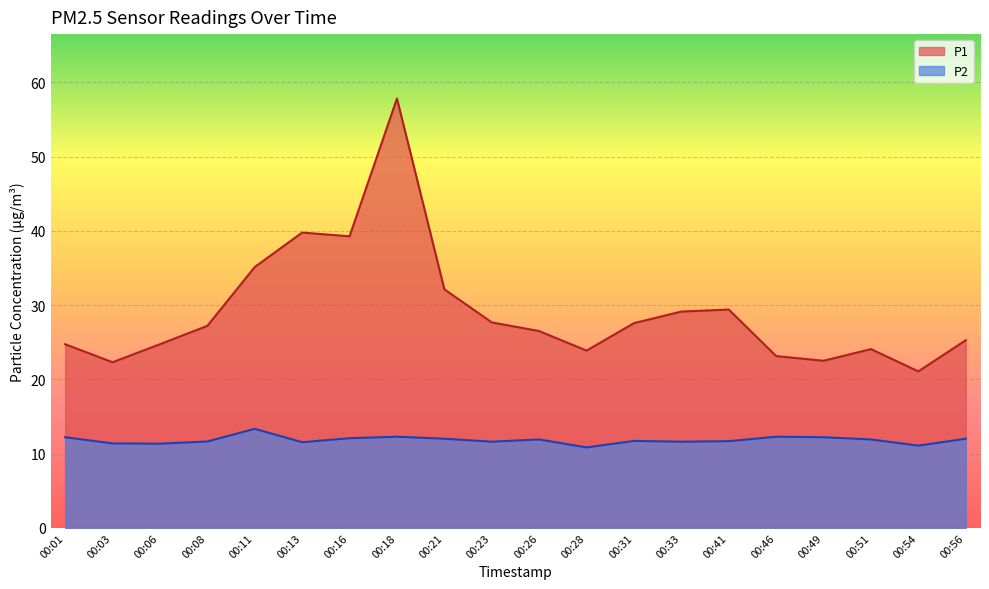

What is the difference between the highest and lowest values at 00:41?

17.7